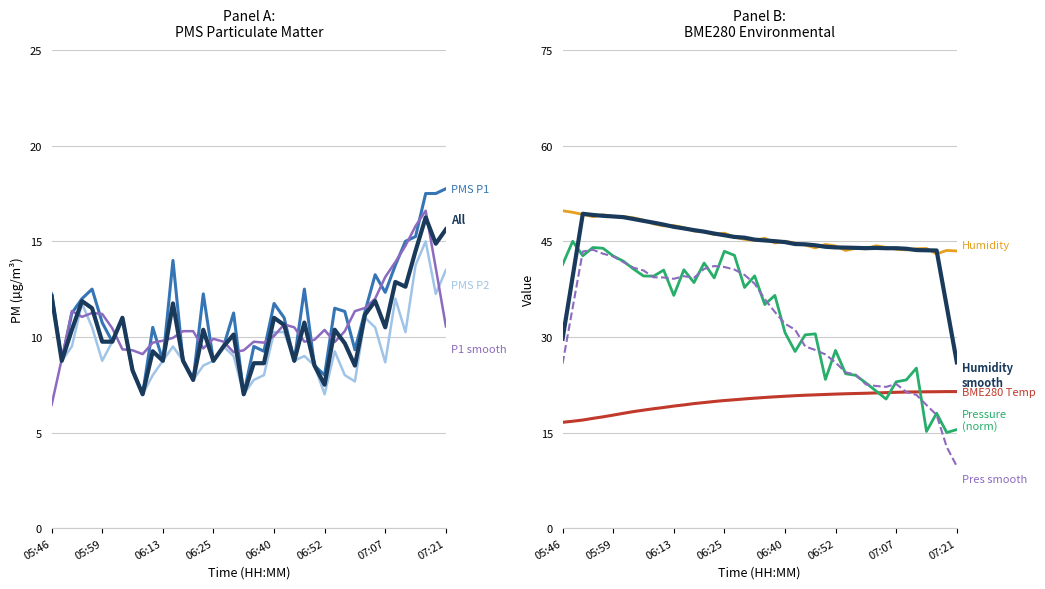

Reading left to right, transcribe all the data shown in this chart.

BME280_temperature: 16.6	16.8	17.0	17.2	17.5	17.7	18.0	18.3	18.5	18.7	18.9	19.1	19.3	19.5	19.7	19.9	20.0	20.1	20.3	20.4	20.5	20.6	20.7	20.8	20.9	20.9	21.0	21.0	21.1	21.1	21.2	21.2	21.3	21.3	21.4	21.4	21.4	21.4	21.4	21.4
BME280_humidity: 49.8	49.5	49.2	48.9	49.2	48.9	48.9	48.7	48.3	47.7	47.4	47.5	47.2	46.6	46.5	46.1	46.3	45.6	45.3	45.1	45.5	44.7	45.0	44.7	44.4	44.0	44.5	44.3	43.6	43.9	43.8	44.3	44.0	43.8	43.6	43.8	43.9	43.0	43.6	43.5
PMS_P1: 12.2	8.8	11.2	12.0	12.5	10.8	9.8	11.0	8.2	7.0	10.5	8.8	14.0	8.8	7.8	12.2	8.8	9.5	11.2	7.0	9.5	9.2	11.8	11.0	8.8	12.5	8.5	8.0	11.5	11.3	9.3	11.3	13.2	12.3	13.8	15.0	15.2	17.5	17.5	17.8
PMS_P2: 12.0	8.8	9.5	11.8	10.5	8.8	9.8	11.0	8.2	7.0	8.0	8.8	9.5	8.8	7.8	8.5	8.8	9.5	9.0	7.0	7.8	8.0	10.2	10.2	8.8	9.0	8.5	7.0	9.2	8.0	7.7	11.0	10.5	8.7	12.0	10.2	13.8	15.0	12.2	13.5
BME280_pressure_scaled: 41.4	45.0	42.7	44.0	43.9	42.7	41.9	40.7	39.6	39.5	40.5	36.5	40.5	38.5	41.6	39.3	43.4	42.8	37.8	39.6	35.1	36.5	30.7	27.7	30.3	30.5	23.3	27.9	24.2	24.0	22.8	21.5	20.3	23.0	23.3	25.1	15.2	18.0	15.0	15.5